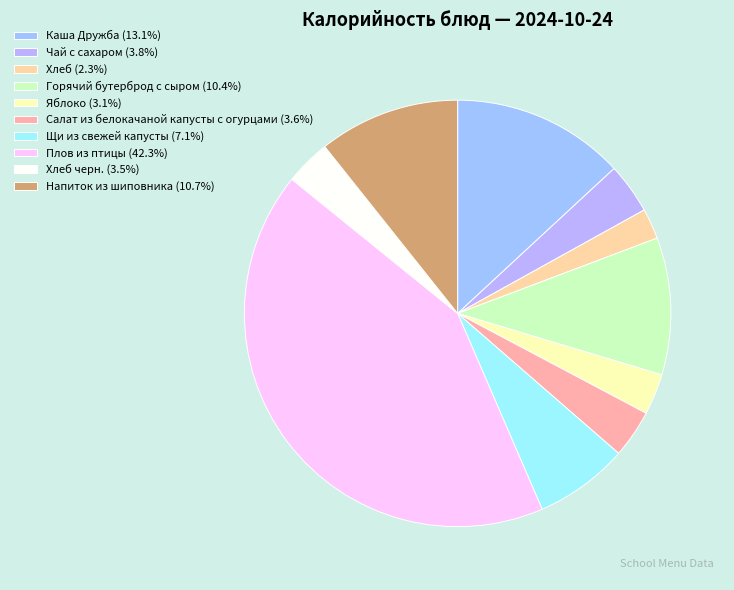

How many segments does this pie chart have?

10